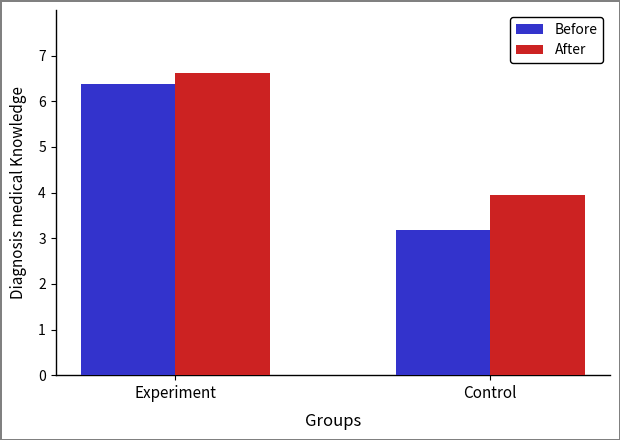

How many groups of bars are there?

2